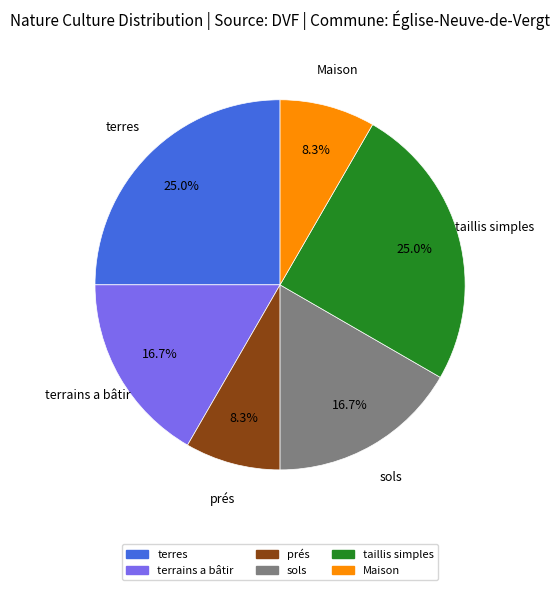

Do Maison and terres together represent more than half of the pie?

No